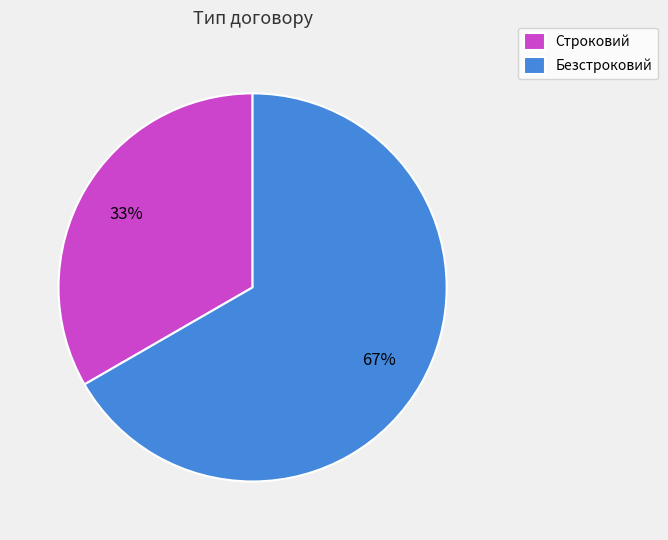

What is the largest slice in the pie chart?

Безстроковий